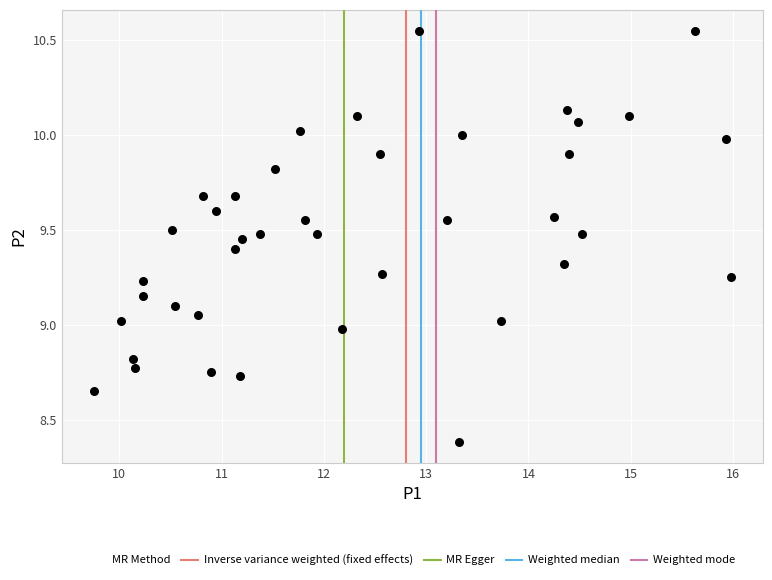

What is the range of Y values (max minus min)?

2.2